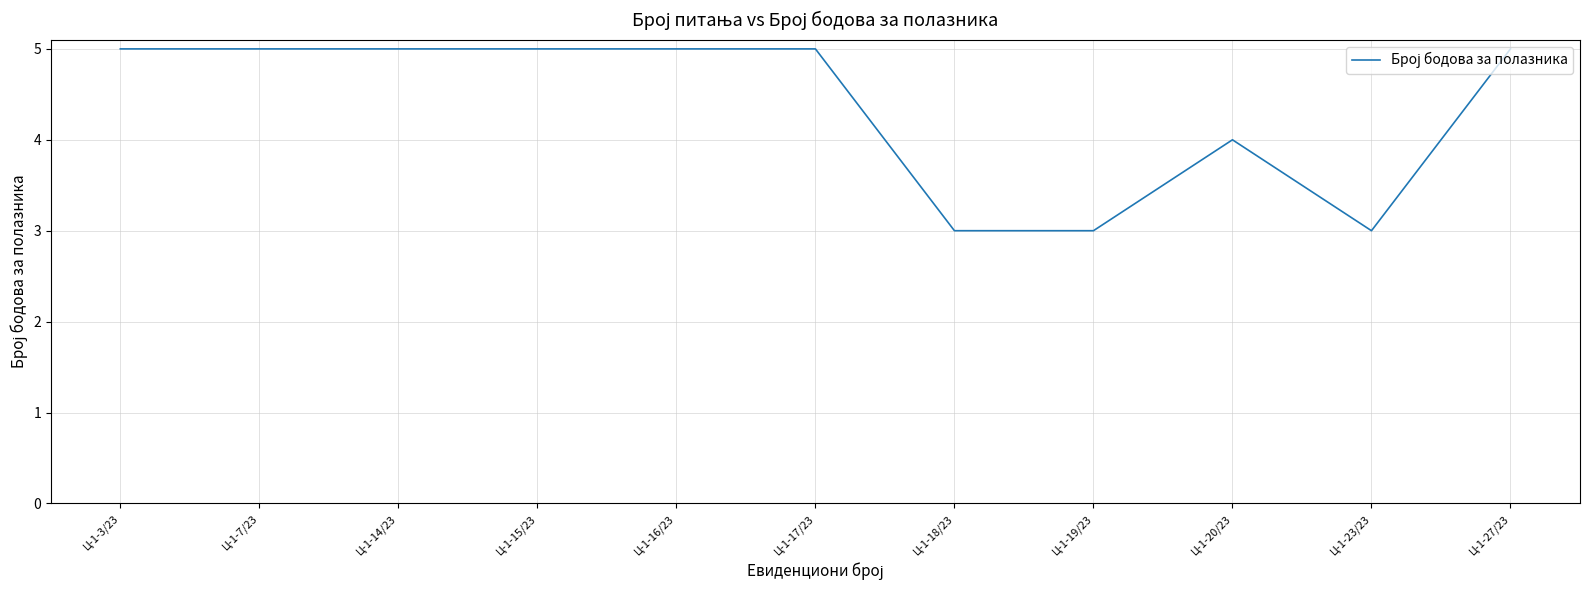

Does the chart have visible grid lines?

Yes